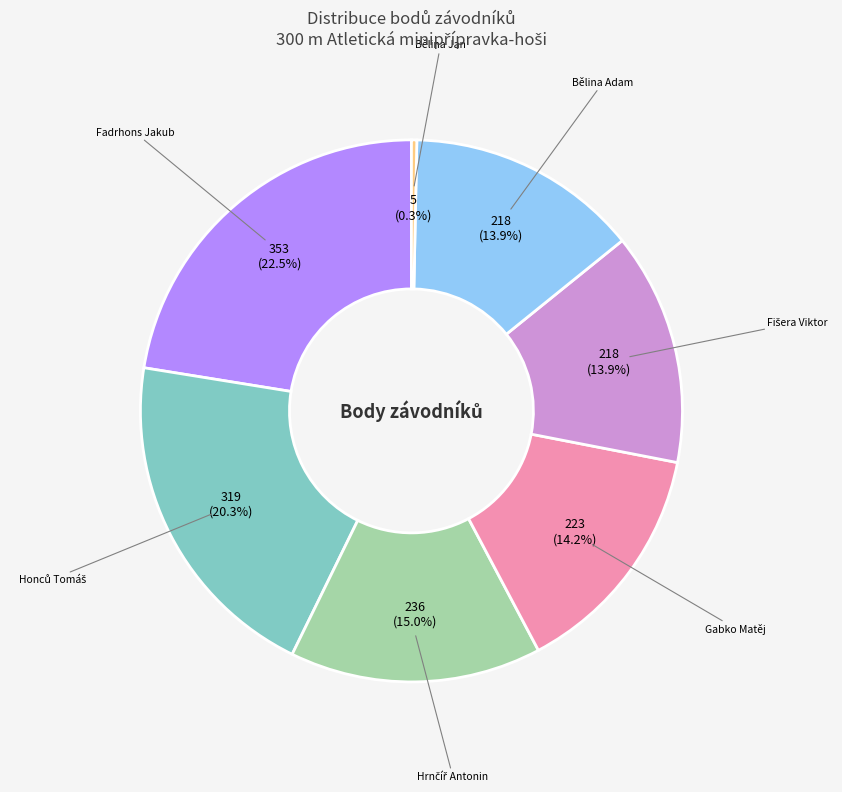

How many segments does this pie chart have?

7